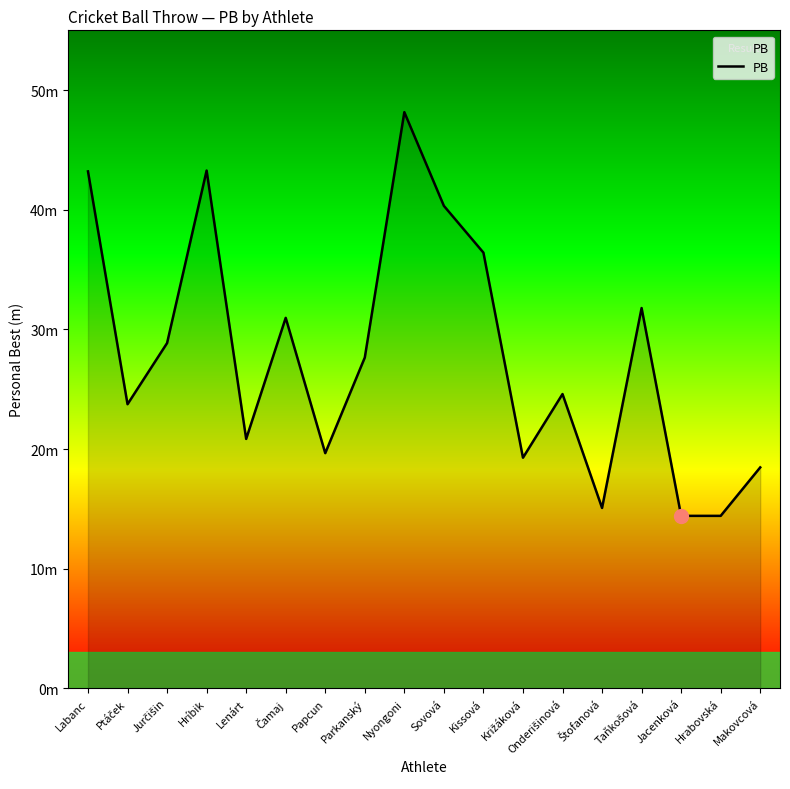

Where is the first local maximum?

Hríbik